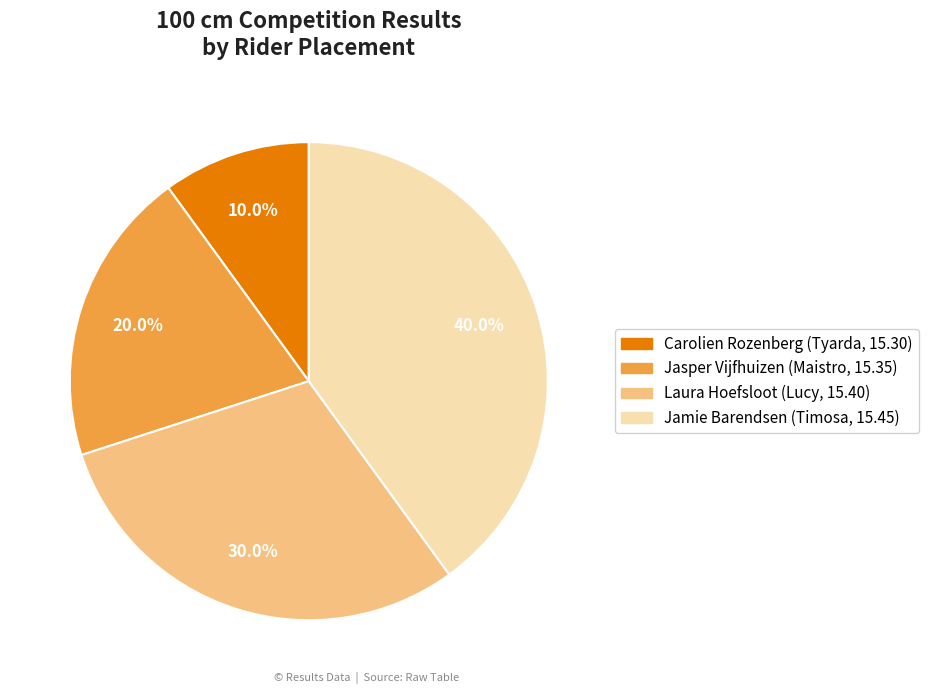

Does any single category account for the majority?

No